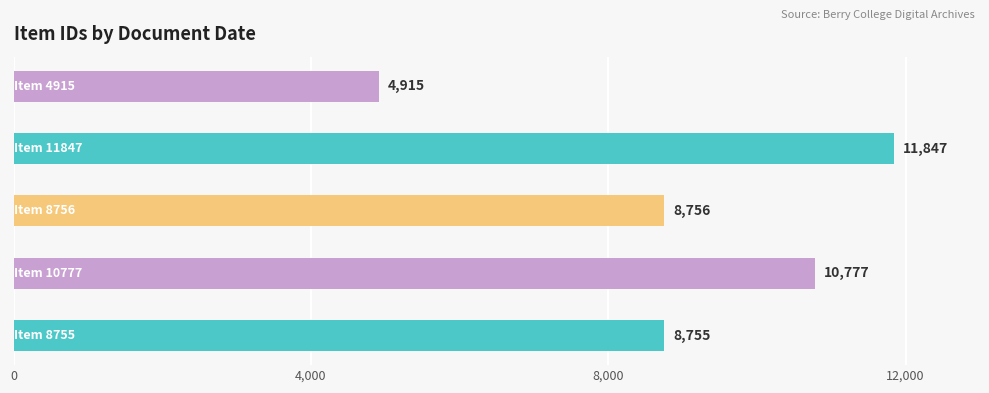

What is the sum of all values?

45050